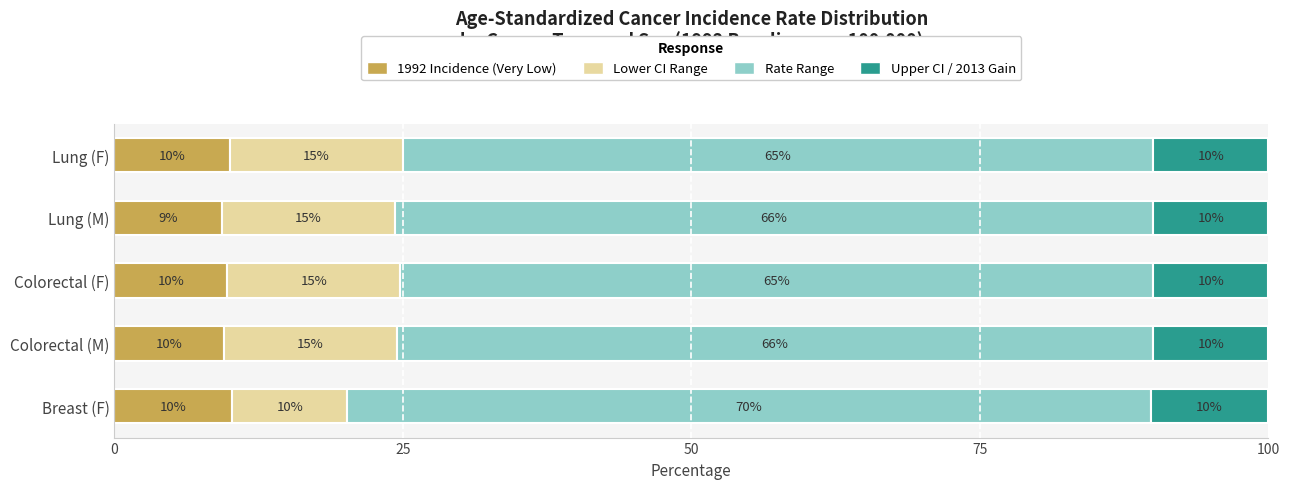

The value of 1992 Incidence (Very Low) at Lung (M) is 3.7. True or false?

False